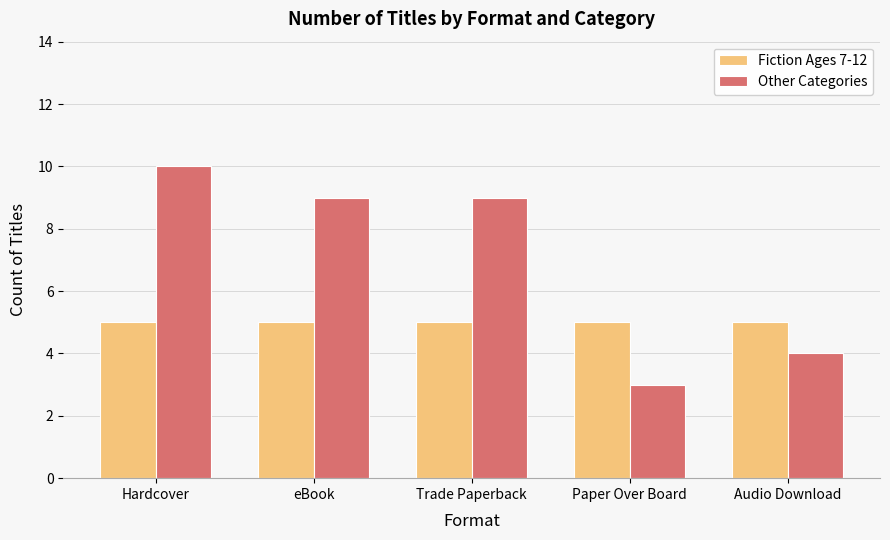

Reading left to right, what are all the values shown in this chart?

Fiction Ages 7-12: Hardcover=5	eBook=5	Trade Paperback=5	Paper Over Board=5	Audio Download=5
Other Categories: Hardcover=10	eBook=9	Trade Paperback=9	Paper Over Board=3	Audio Download=4